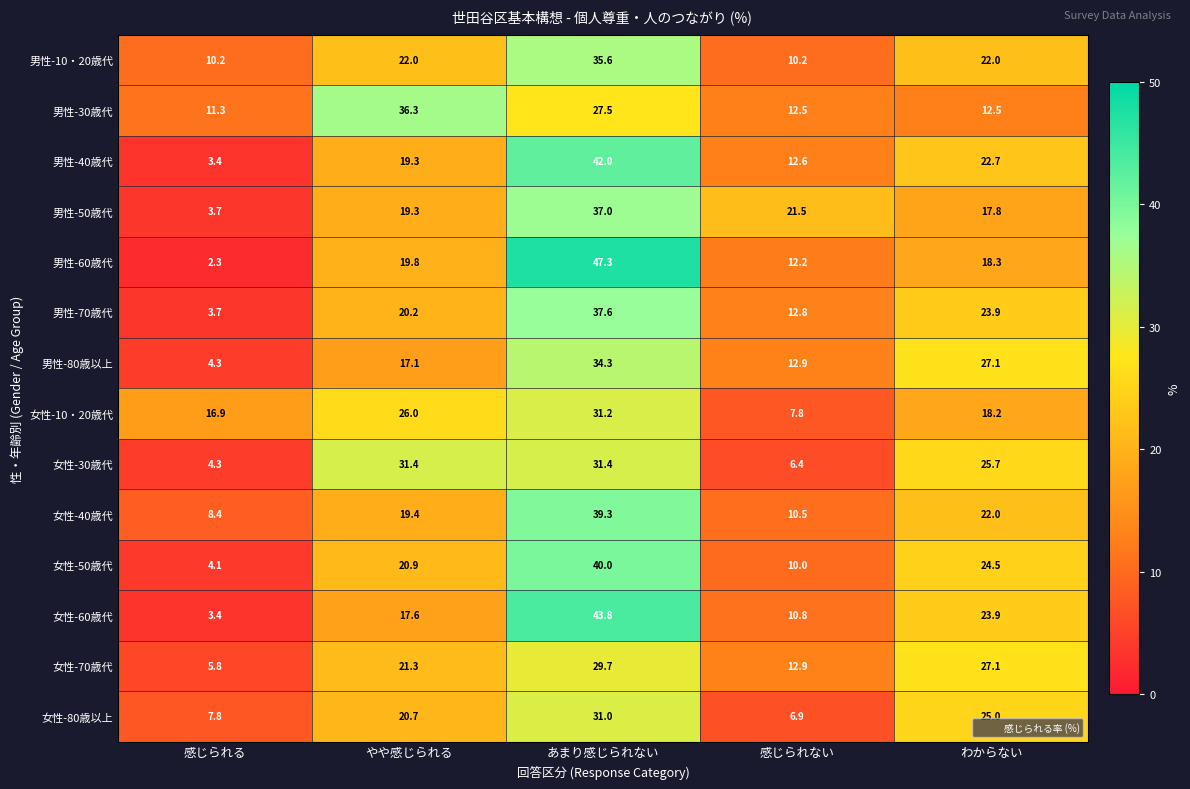

Rank the categories by 女性-70歳代 value from lowest to highest.

感じられる, 感じられない, やや感じられる, わからない, あまり感じられない